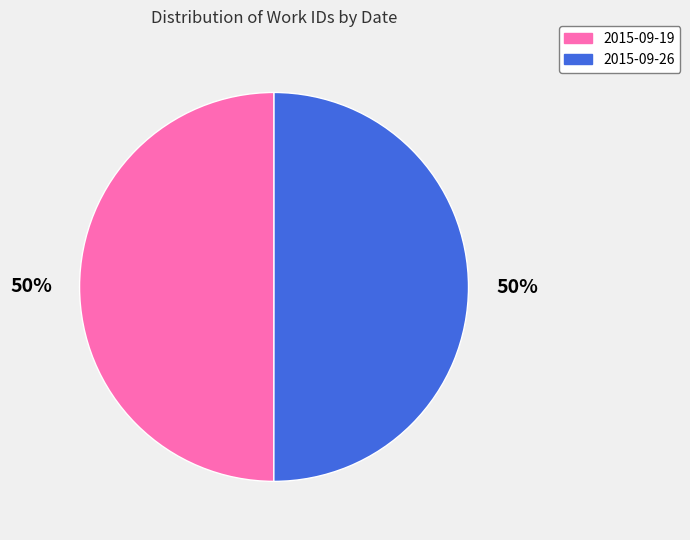

Do 2015-09-26 and 2015-09-19 together represent more than half of the pie?

Yes